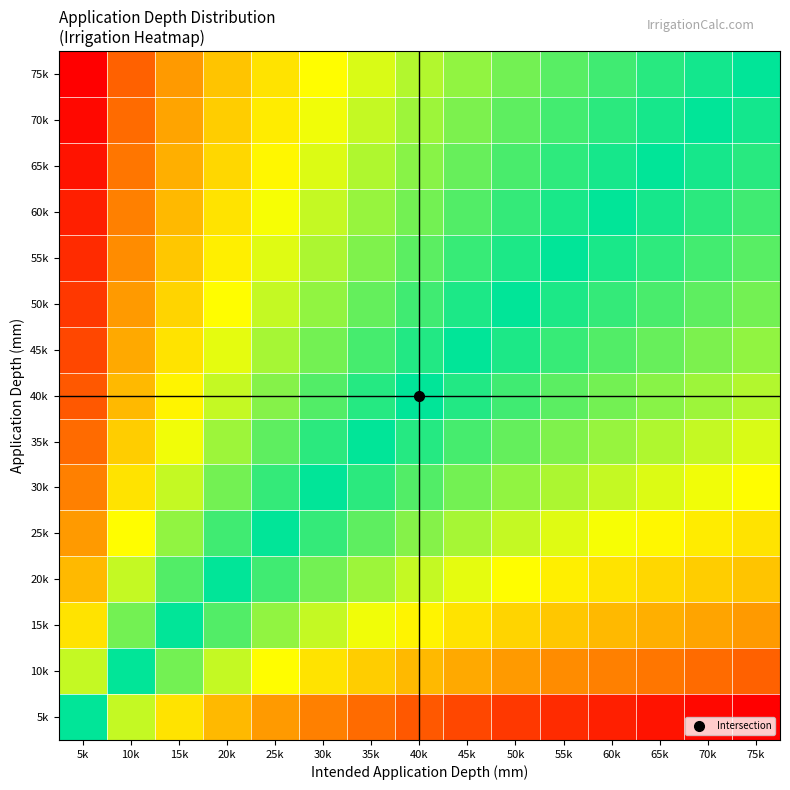

Reading right to left, what are all the values shown in this chart?

5k: 75k=2.7	70k=2.6	65k=2.6	60k=2.5	55k=2.4	50k=2.3	45k=2.2	40k=2.1	35k=1.9	30k=1.8	25k=1.6	20k=1.4	15k=1.1	10k=0.7	5k=-0.0
10k: 75k=2.0	70k=1.9	65k=1.9	60k=1.8	55k=1.7	50k=1.6	45k=1.5	40k=1.4	35k=1.3	30k=1.1	25k=0.9	20k=0.7	15k=0.4	10k=-0.0	5k=-0.7
15k: 75k=1.6	70k=1.5	65k=1.5	60k=1.4	55k=1.3	50k=1.2	45k=1.1	40k=1.0	35k=0.8	30k=0.7	25k=0.5	20k=0.3	15k=-0.0	10k=-0.4	5k=-1.1
20k: 75k=1.3	70k=1.3	65k=1.2	60k=1.1	55k=1.0	50k=0.9	45k=0.8	40k=0.7	35k=0.6	30k=0.4	25k=0.2	20k=-0.0	15k=-0.3	10k=-0.7	5k=-1.4
25k: 75k=1.1	70k=1.0	65k=1.0	60k=0.9	55k=0.8	50k=0.7	45k=0.6	40k=0.5	35k=0.3	30k=0.2	25k=-0.0	20k=-0.2	15k=-0.5	10k=-0.9	5k=-1.6
30k: 75k=0.9	70k=0.8	65k=0.8	60k=0.7	55k=0.6	50k=0.5	45k=0.4	40k=0.3	35k=0.2	30k=-0.0	25k=-0.2	20k=-0.4	15k=-0.7	10k=-1.1	5k=-1.8
35k: 75k=0.8	70k=0.7	65k=0.6	60k=0.5	55k=0.5	50k=0.4	45k=0.3	40k=0.1	35k=-0.0	30k=-0.2	25k=-0.3	20k=-0.6	15k=-0.8	10k=-1.3	5k=-1.9
40k: 75k=0.6	70k=0.6	65k=0.5	60k=0.4	55k=0.3	50k=0.2	45k=0.1	40k=-0.0	35k=-0.1	30k=-0.3	25k=-0.5	20k=-0.7	15k=-1.0	10k=-1.4	5k=-2.1
45k: 75k=0.5	70k=0.4	65k=0.4	60k=0.3	55k=0.2	50k=0.1	45k=-0.0	40k=-0.1	35k=-0.3	30k=-0.4	25k=-0.6	20k=-0.8	15k=-1.1	10k=-1.5	5k=-2.2
50k: 75k=0.4	70k=0.3	65k=0.3	60k=0.2	55k=0.1	50k=-0.0	45k=-0.1	40k=-0.2	35k=-0.4	30k=-0.5	25k=-0.7	20k=-0.9	15k=-1.2	10k=-1.6	5k=-2.3
55k: 75k=0.3	70k=0.2	65k=0.2	60k=0.1	55k=-0.0	50k=-0.1	45k=-0.2	40k=-0.3	35k=-0.5	30k=-0.6	25k=-0.8	20k=-1.0	15k=-1.3	10k=-1.7	5k=-2.4
60k: 75k=0.2	70k=0.2	65k=0.1	60k=-0.0	55k=-0.1	50k=-0.2	45k=-0.3	40k=-0.4	35k=-0.5	30k=-0.7	25k=-0.9	20k=-1.1	15k=-1.4	10k=-1.8	5k=-2.5
65k: 75k=0.1	70k=0.1	65k=-0.0	60k=-0.1	55k=-0.2	50k=-0.3	45k=-0.4	40k=-0.5	35k=-0.6	30k=-0.8	25k=-1.0	20k=-1.2	15k=-1.5	10k=-1.9	5k=-2.6
70k: 75k=0.1	70k=-0.0	65k=-0.1	60k=-0.2	55k=-0.2	50k=-0.3	45k=-0.4	40k=-0.6	35k=-0.7	30k=-0.8	25k=-1.0	20k=-1.3	15k=-1.5	10k=-1.9	5k=-2.6
75k: 75k=-0.0	70k=-0.1	65k=-0.1	60k=-0.2	55k=-0.3	50k=-0.4	45k=-0.5	40k=-0.6	35k=-0.8	30k=-0.9	25k=-1.1	20k=-1.3	15k=-1.6	10k=-2.0	5k=-2.7